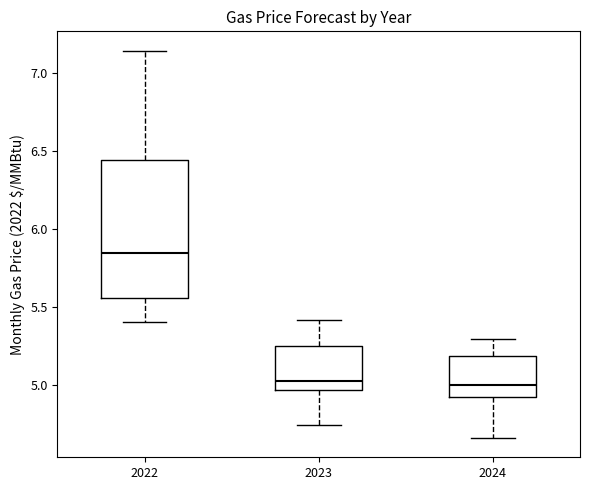

Reading left to right, transcribe this box plot: for each box, give where its median line is, the range the box spans, and where its two whiskers end, as read against the y-axis. The values are not printed on the chart, so give them approximately, as read against the axis.

2022: median 5.85, box 5.55 to 6.45, whiskers 5.40 to 7.15
2023: median 5.05, box 4.95 to 5.25, whiskers 4.75 to 5.40
2024: median 5.00, box 4.90 to 5.20, whiskers 4.65 to 5.30